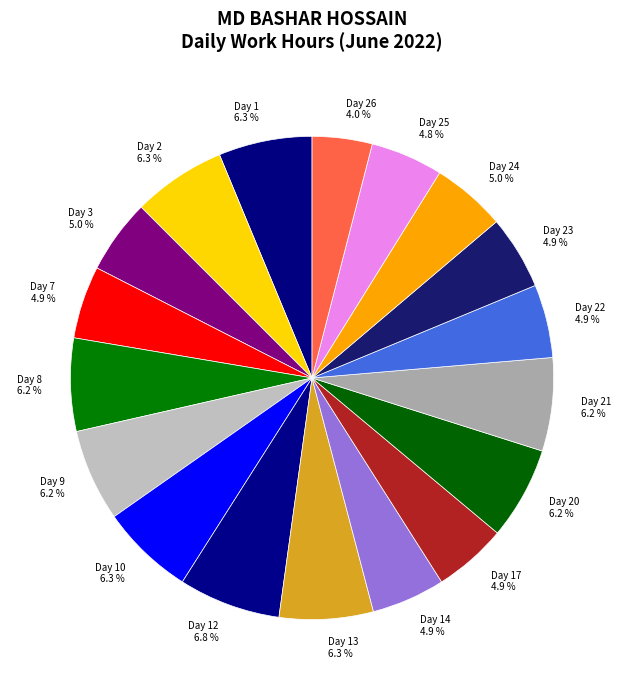

Between Day 12 and Day 21, which is larger?

Day 12